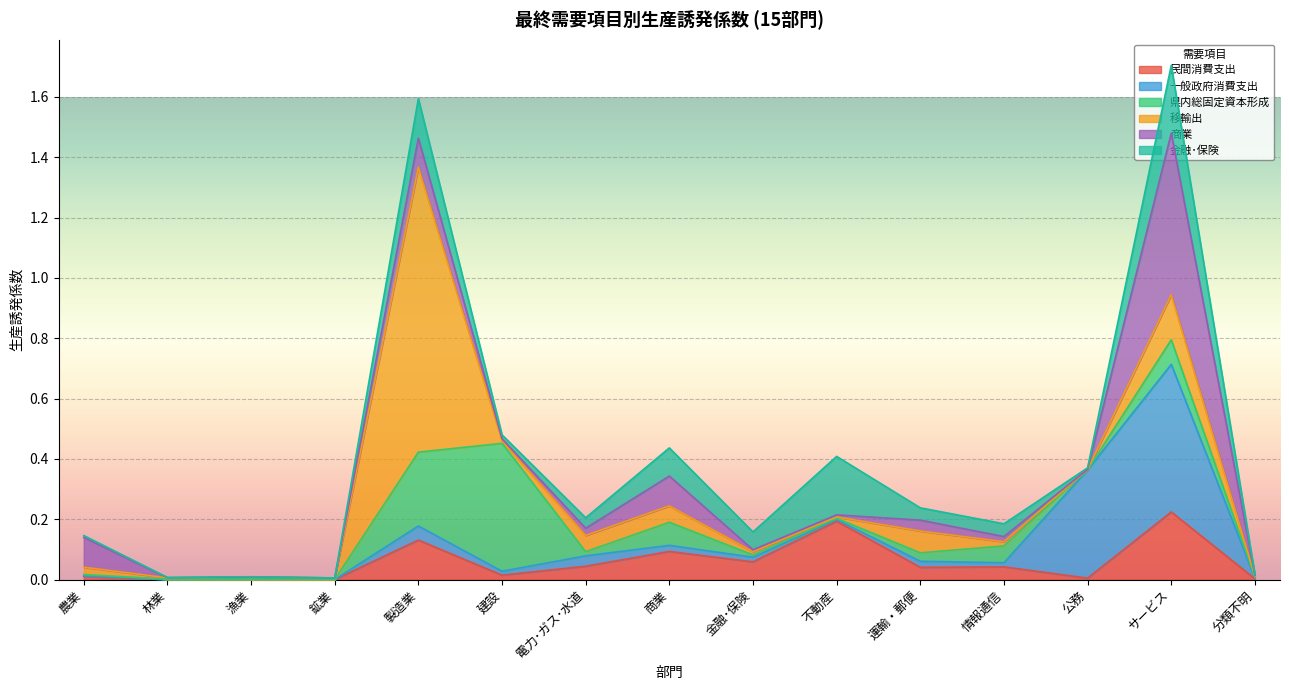

Which series changed the most between 運輸・郵便 and 情報通信?

移輸出